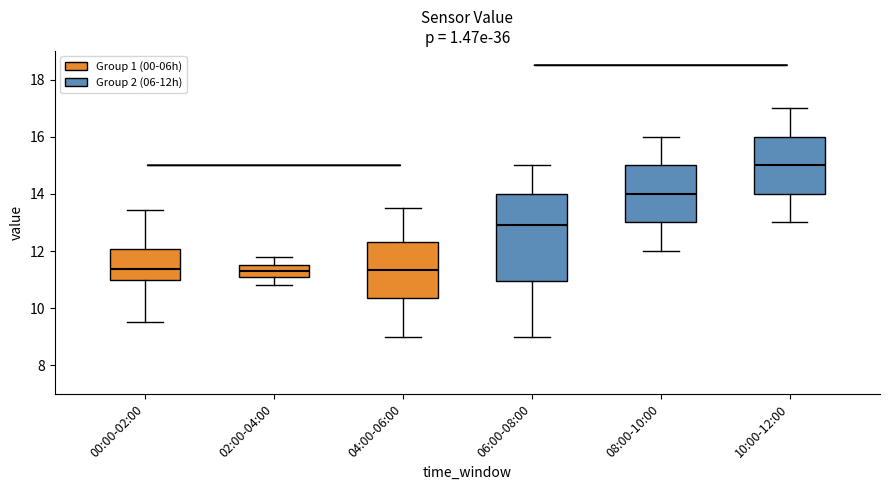

Which box is the tallest, from its lower edge to its upper edge?

06:00-08:00